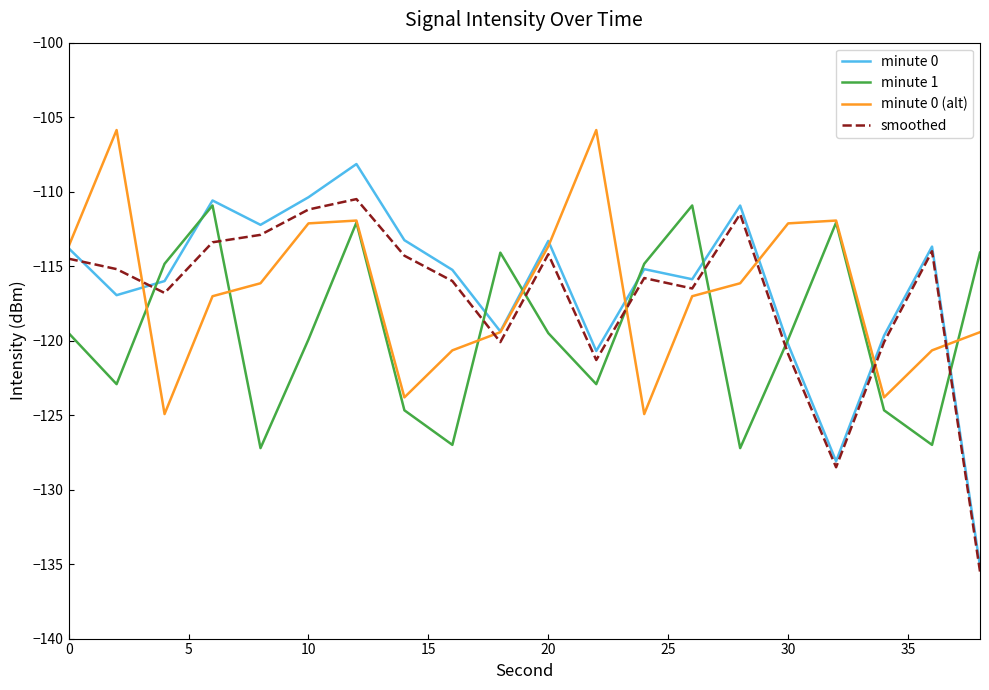

What is the average value of the minute 0 series?

-116.4